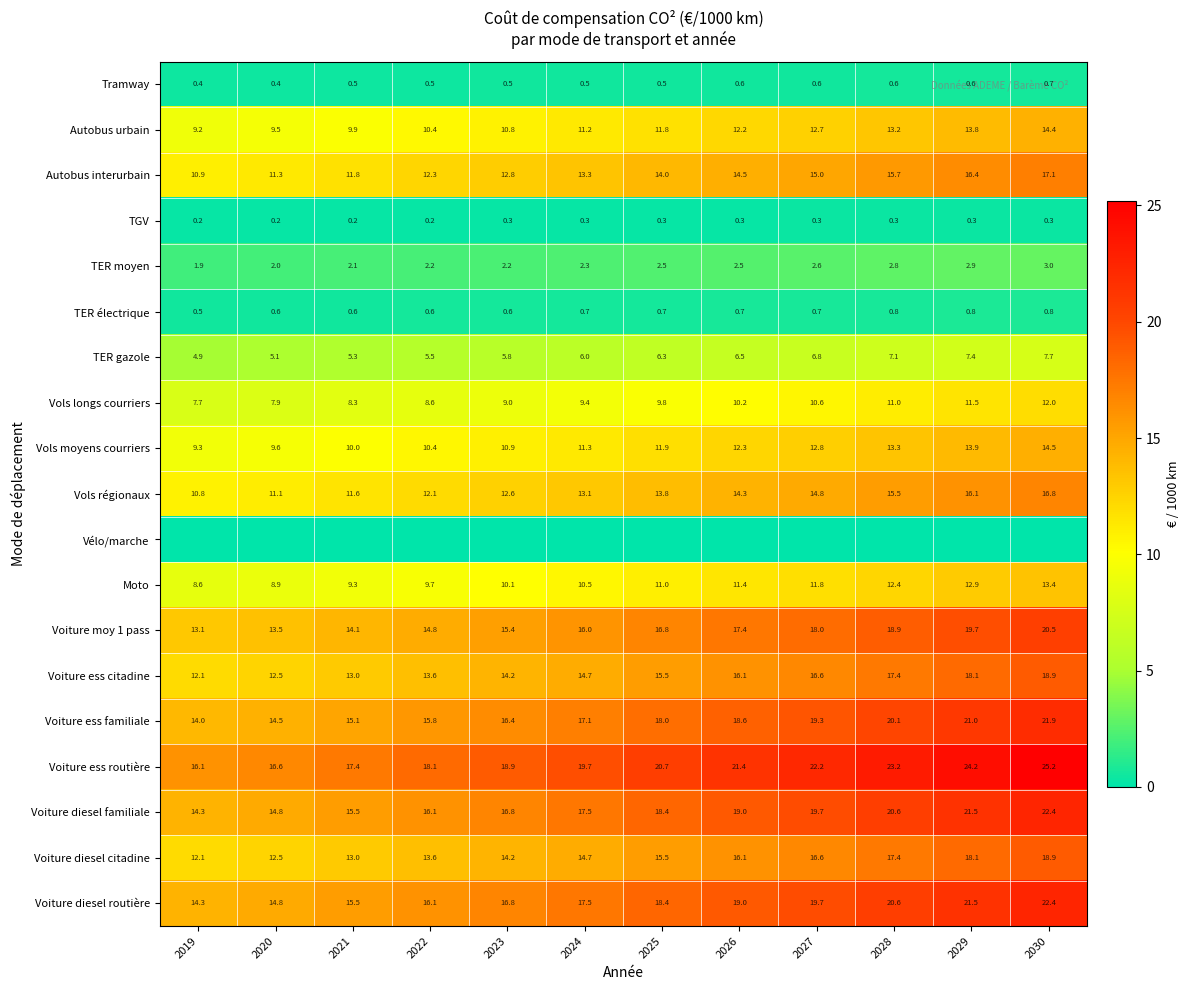

What is the greatest value displayed?

25.2